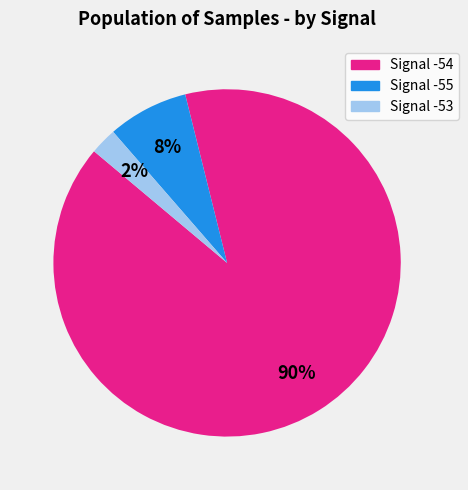

Is there any slice that represents more than half of the pie?

Yes